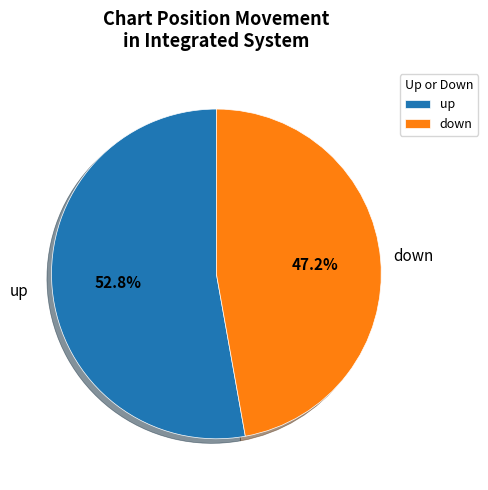

True or false: up accounts for 53% of the total.

True